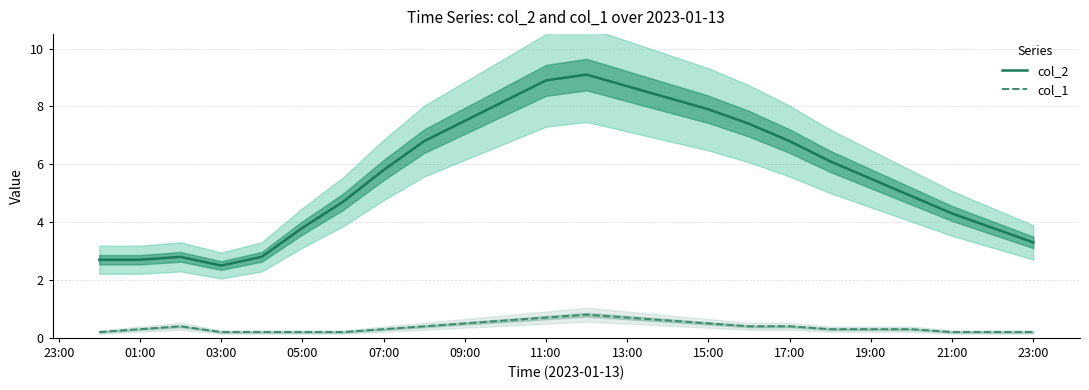

Which series has the largest total across all categories?

col_2